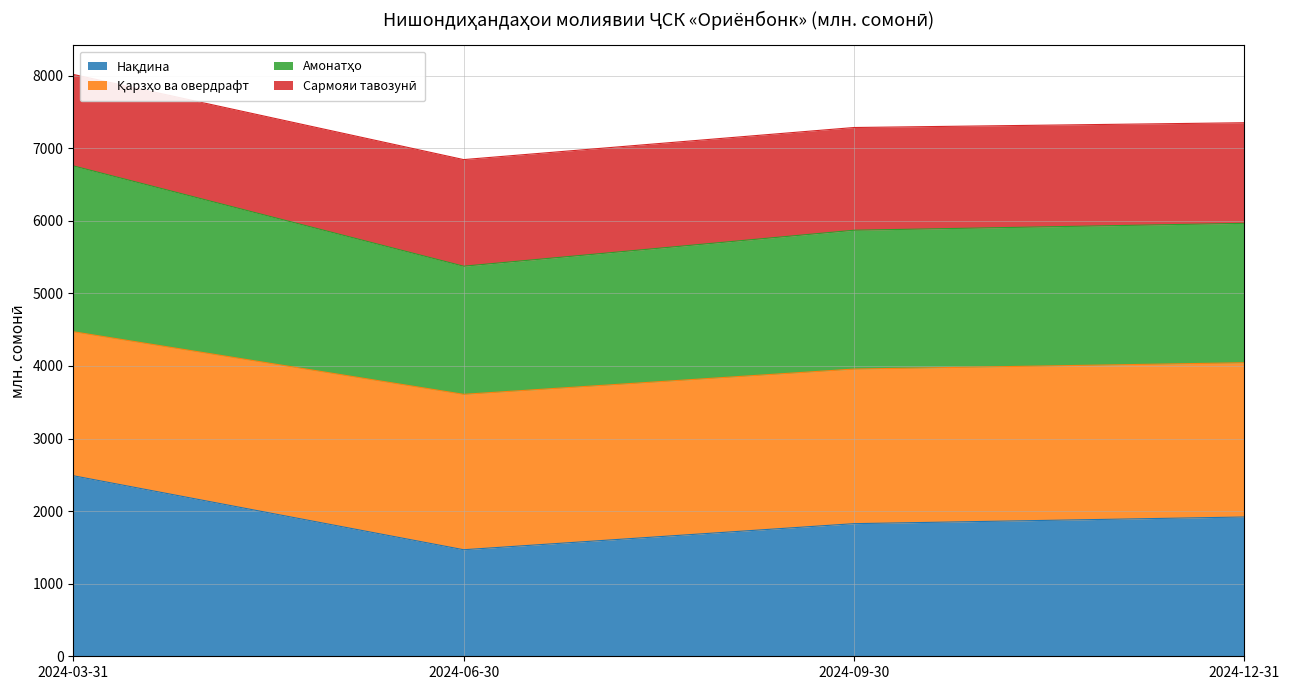

True or false: Сармояи тавозунӣ has a value of 7284.7 at 2024-09-30.

True